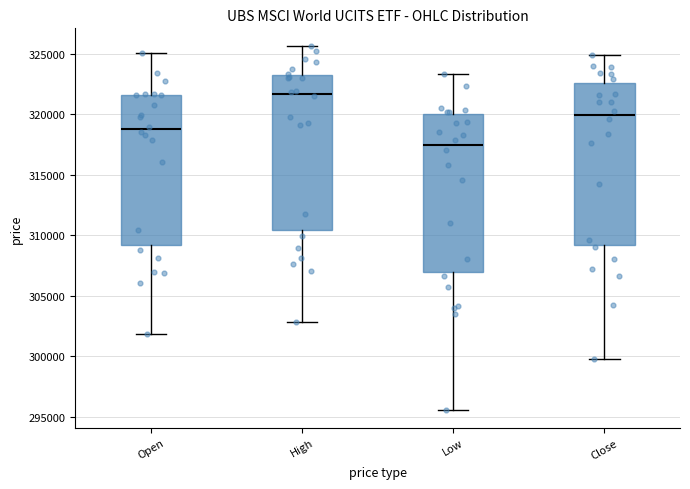

Where does the lower whisker of the box for Open end on the y-axis? The values are not printed on the chart, so give them approximately, as read against the axis.

302000